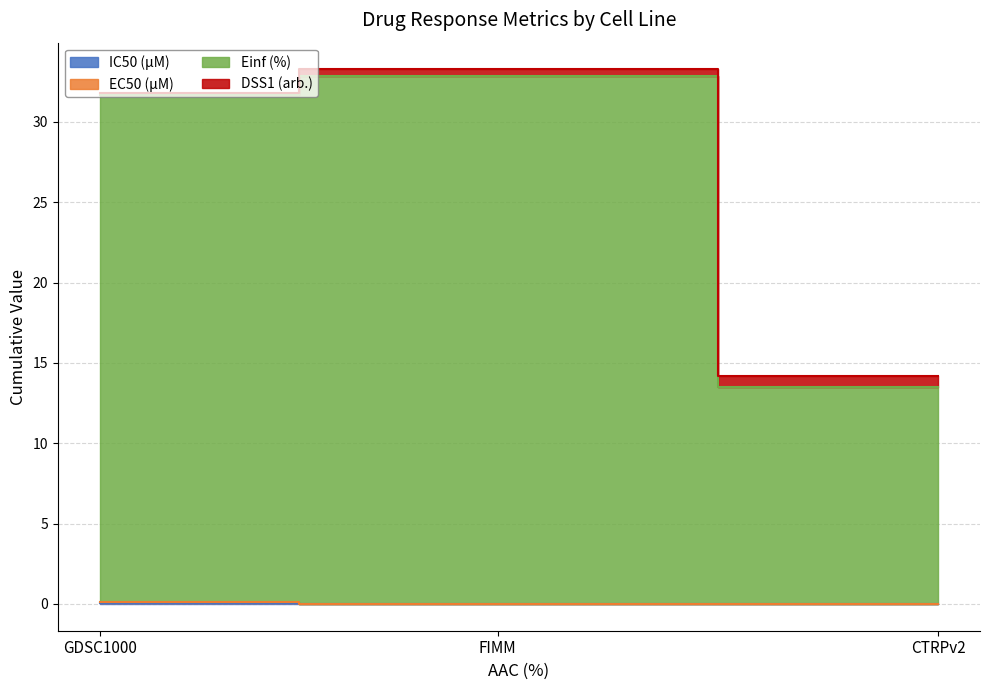

Which category has the highest value across all series?

FIMM